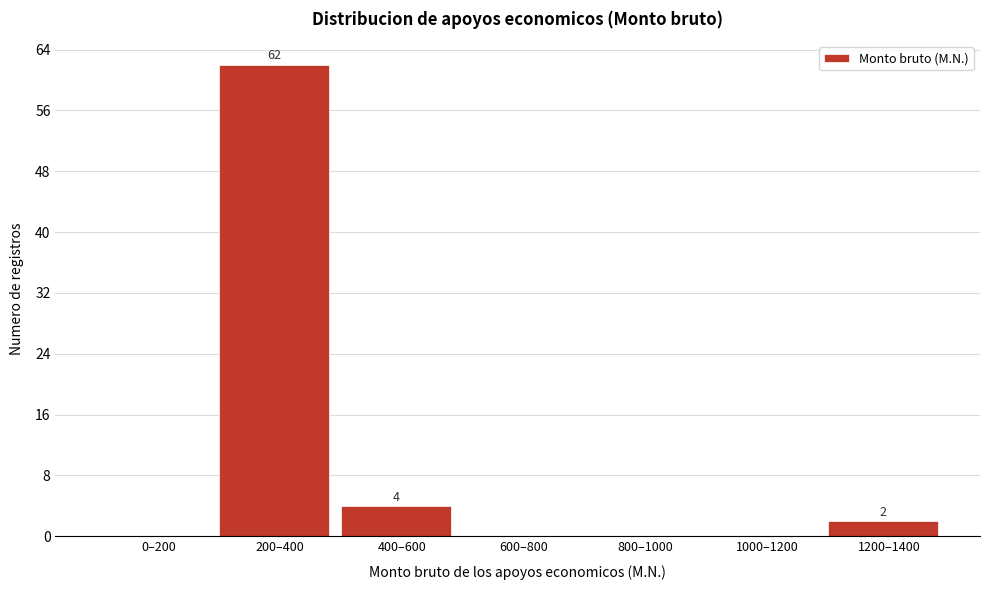

Reading right to left, transcribe all the data shown in this chart.

1200–1400=2	1000–1200=0	800–1000=0	600–800=0	400–600=4	200–400=62	0–200=0